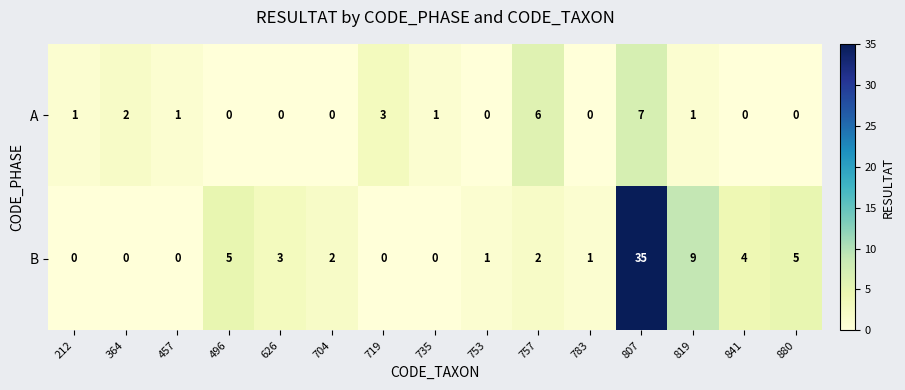

Count the A values in the range 0 to 2.

12